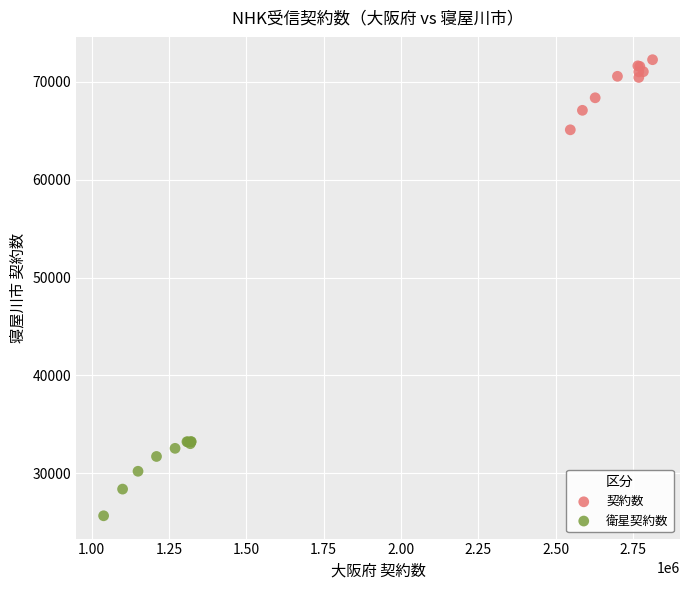

Which series contains the highest Y value?

契約数